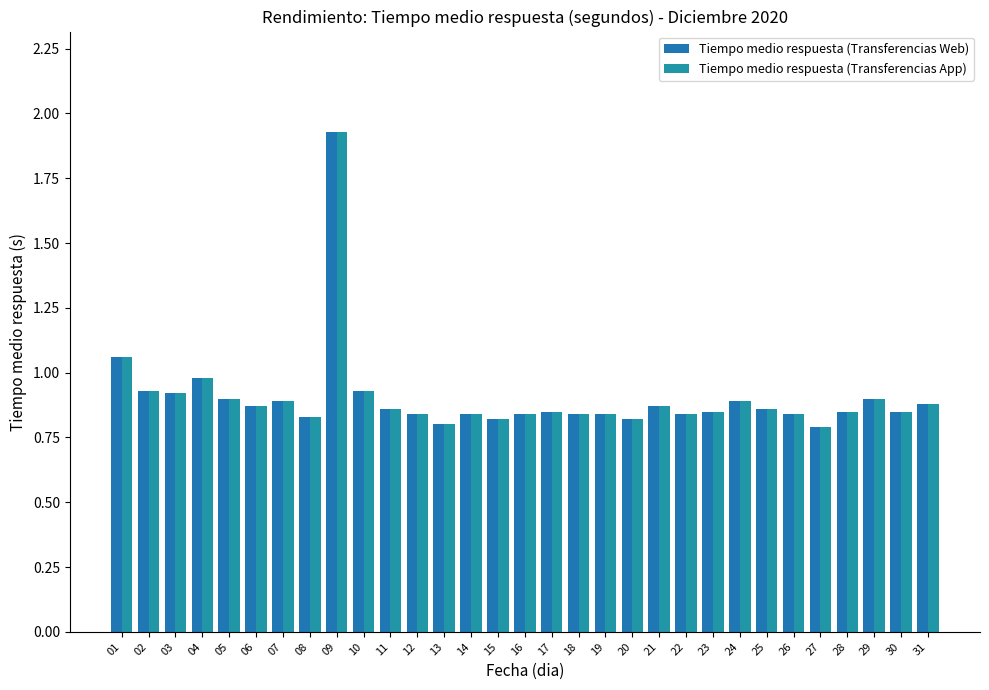

Is the value of Tiempo medio respuesta (Transferencias App) at 28 greater than the value of Tiempo medio respuesta (Transferencias Web) at 30?

No